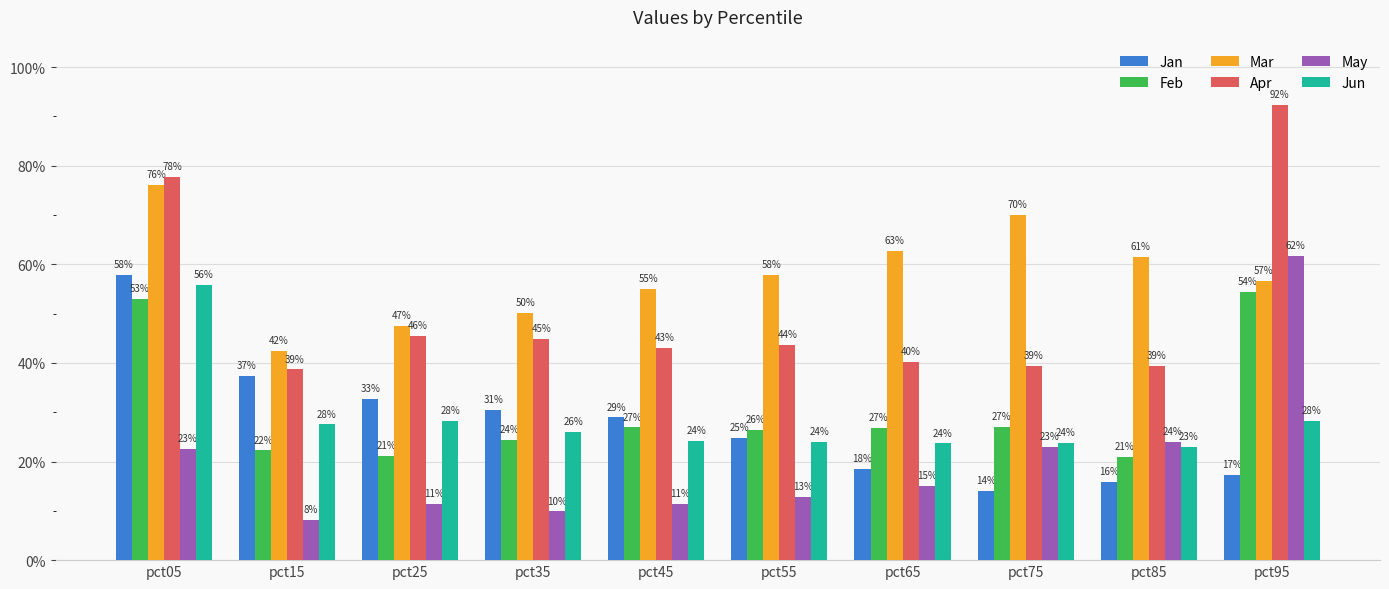

Which category has the highest value in the Mar series?

pct05